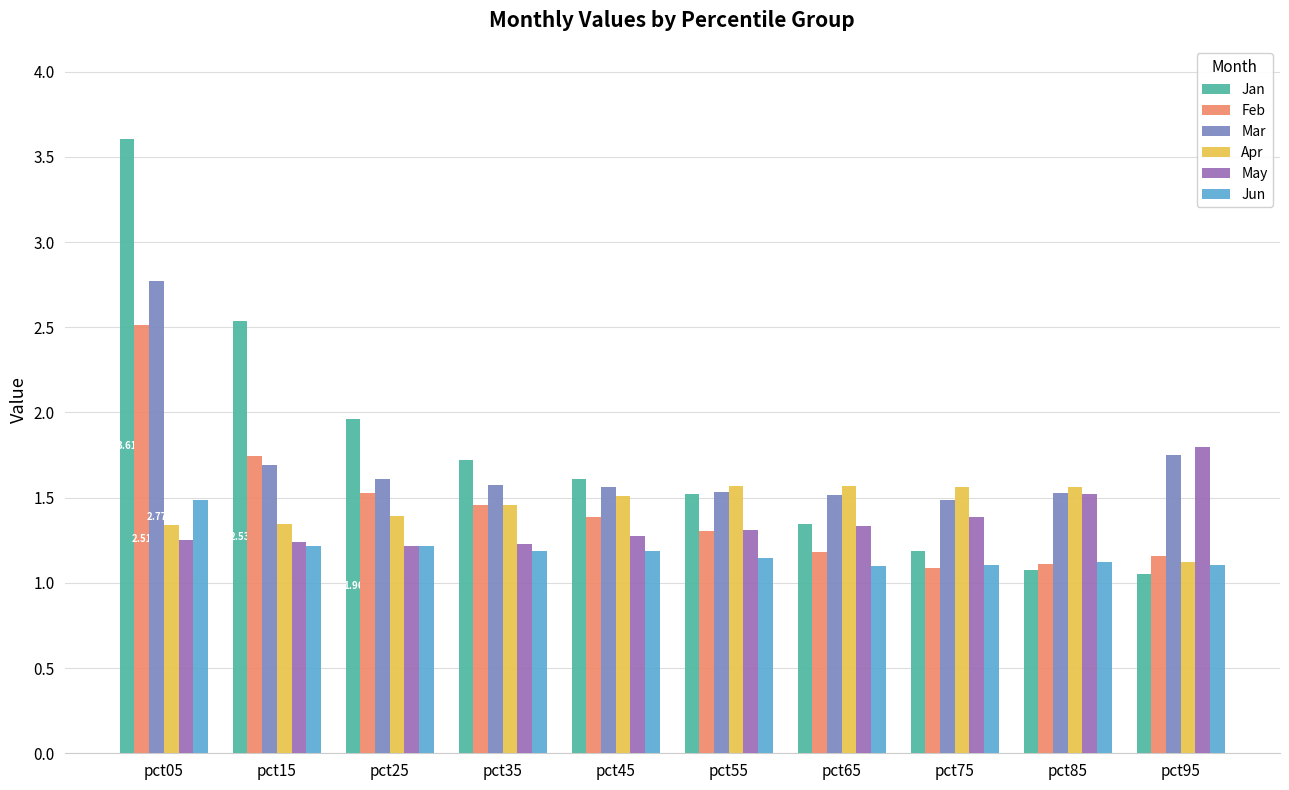

What is the total value across all series at pct35?

8.6